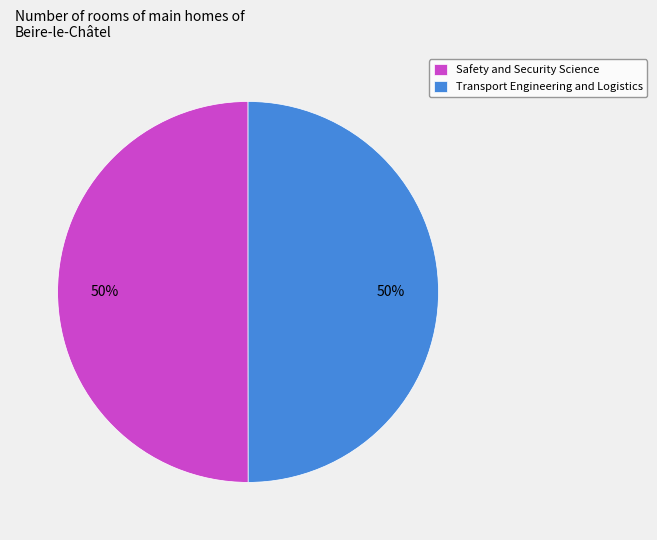

Approximately how many times larger is the value at Safety and Security Science compared to Transport Engineering and Logistics?

1.0